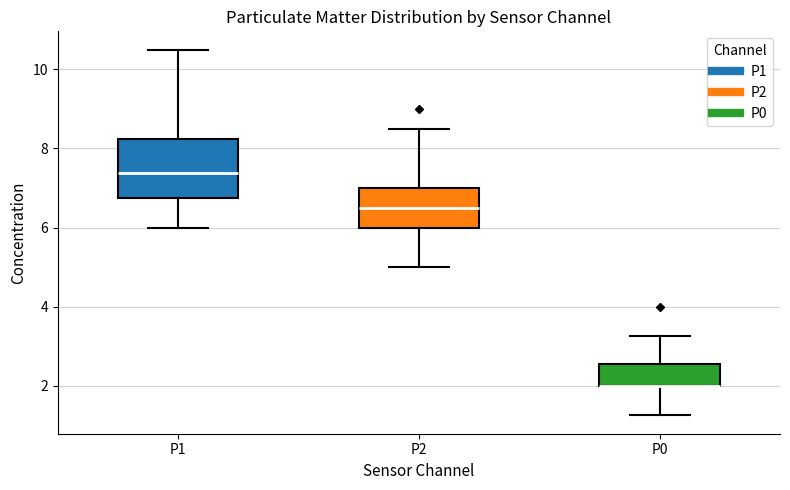

Which box is the tallest, from its lower edge to its upper edge?

P1